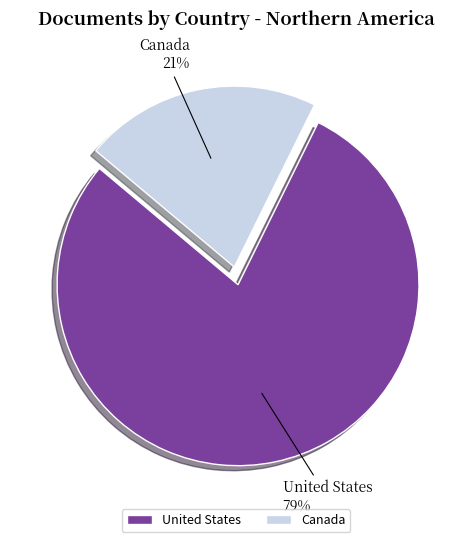

Which has a higher value, United States or Canada?

United States